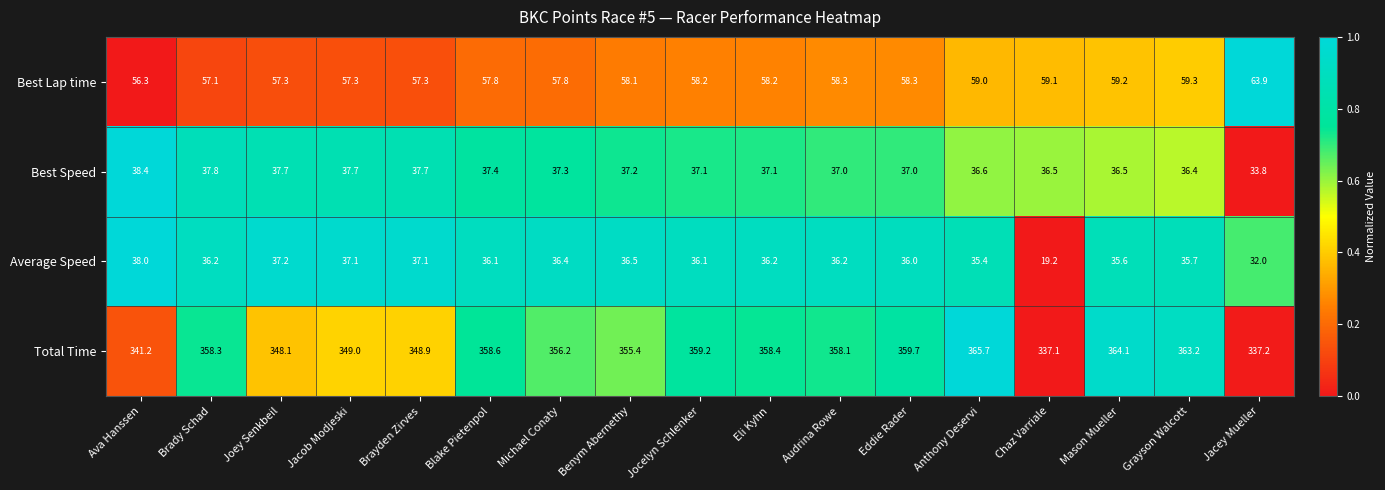

What is the sum of all Total Time values?

6018.4